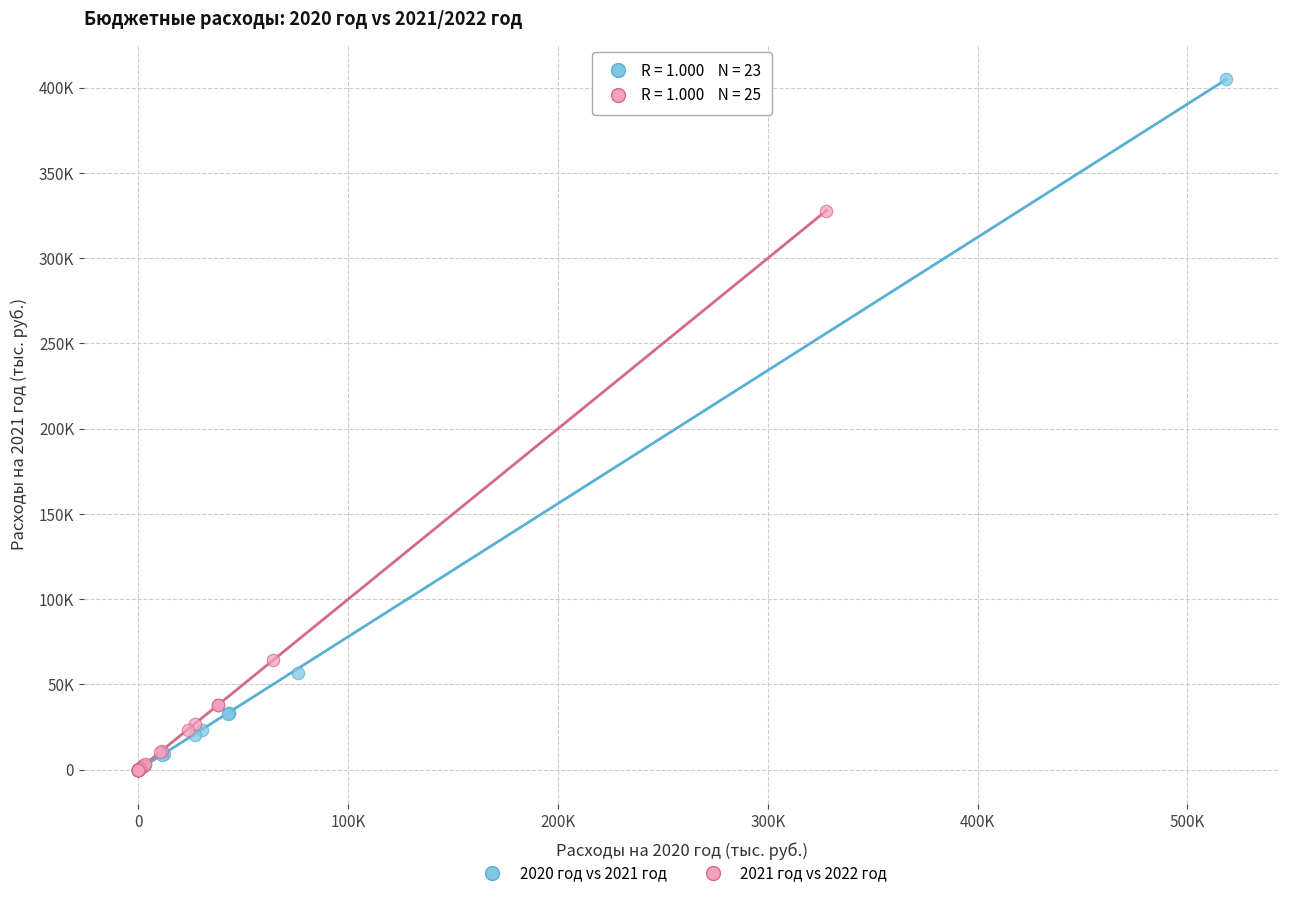

Which series has the widest spread of Y values?

2020 год vs 2021 год